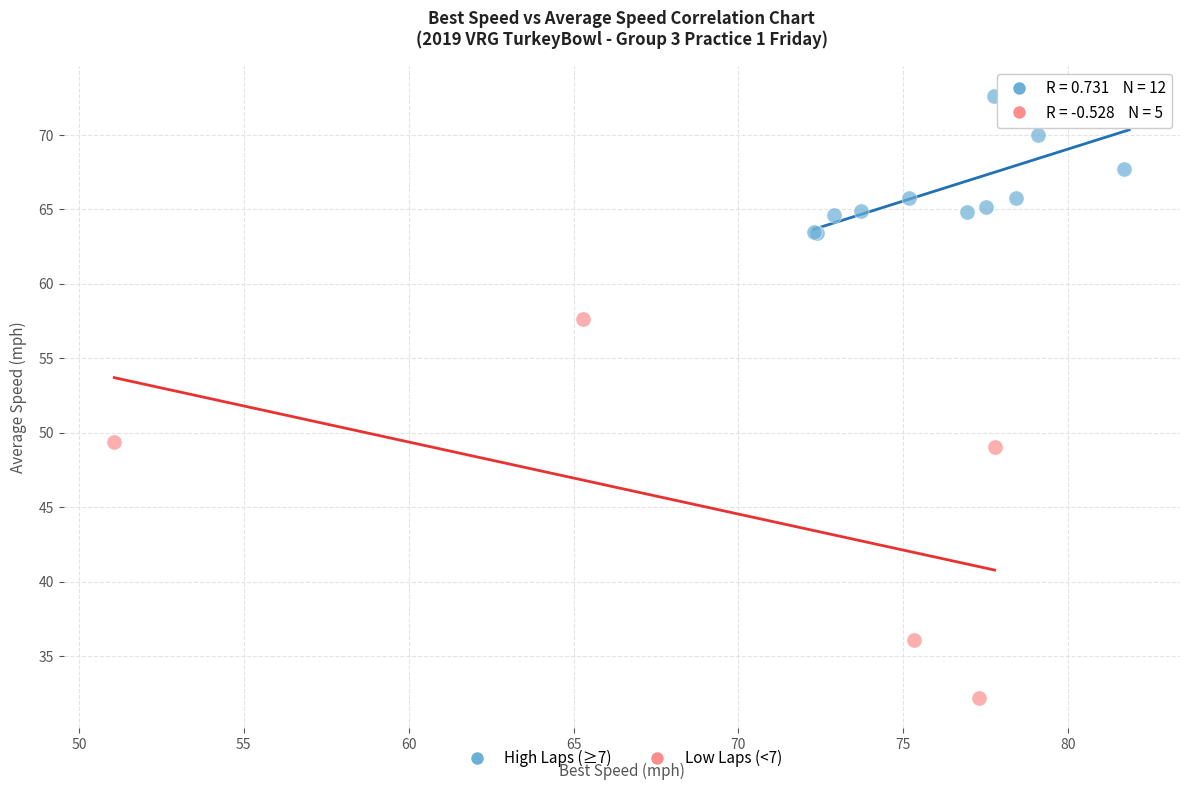

Which series reaches the maximum Y coordinate?

High Laps (≥7)